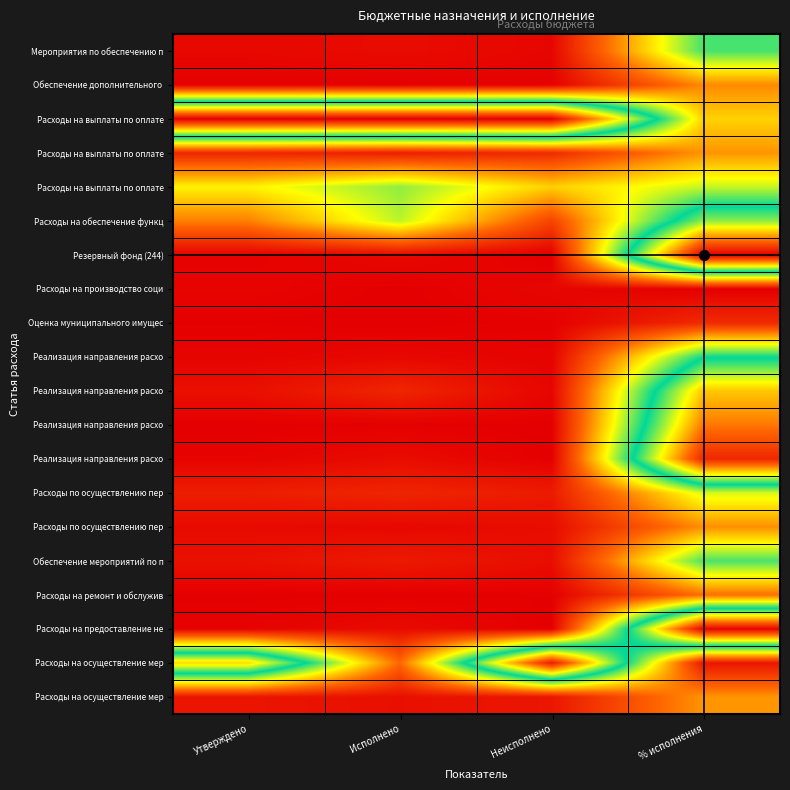

What is the spread (max minus min) of values at Неисполнено?

1.0